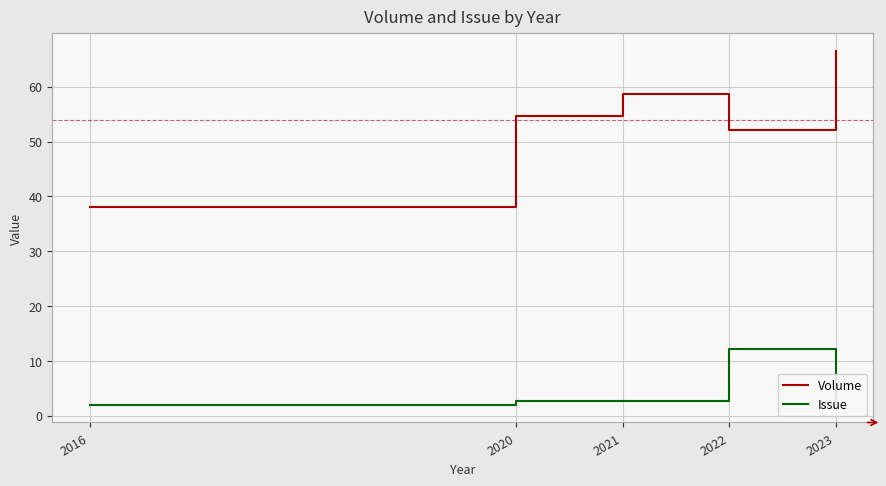

What is the maximum value shown in the chart?

66.5